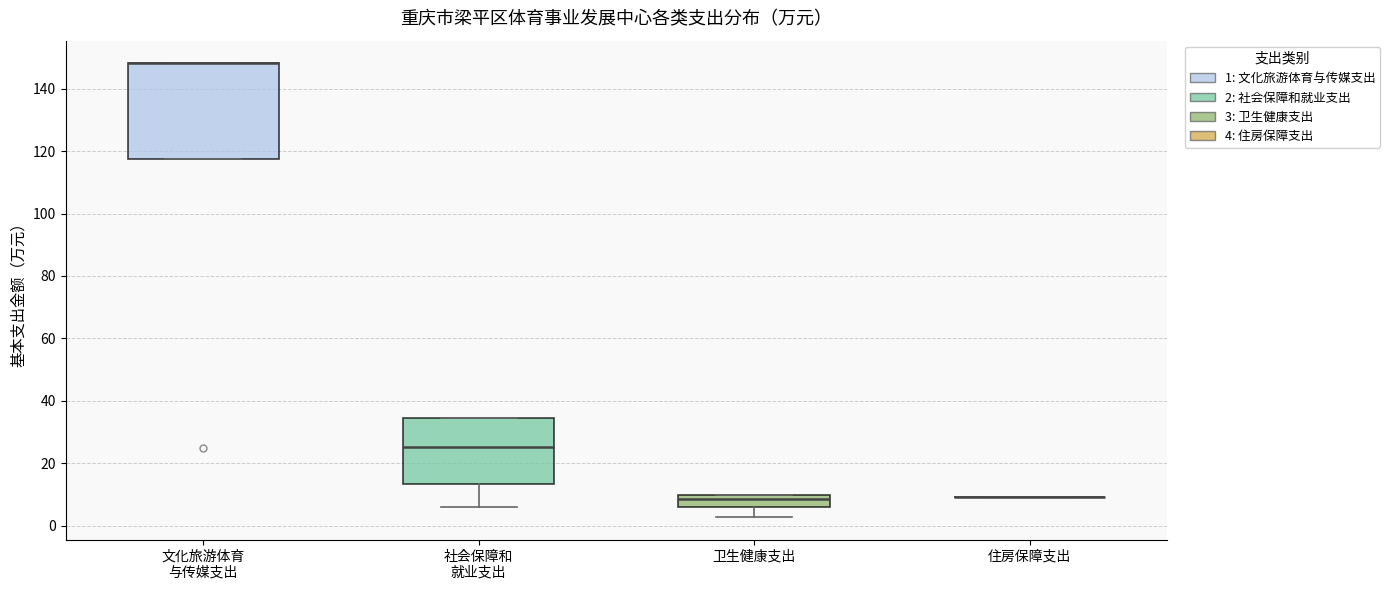

Where is the upper edge of the box for 卫生健康支出 on the y-axis? The values are not printed on the chart, so give them approximately, as read against the axis.

10